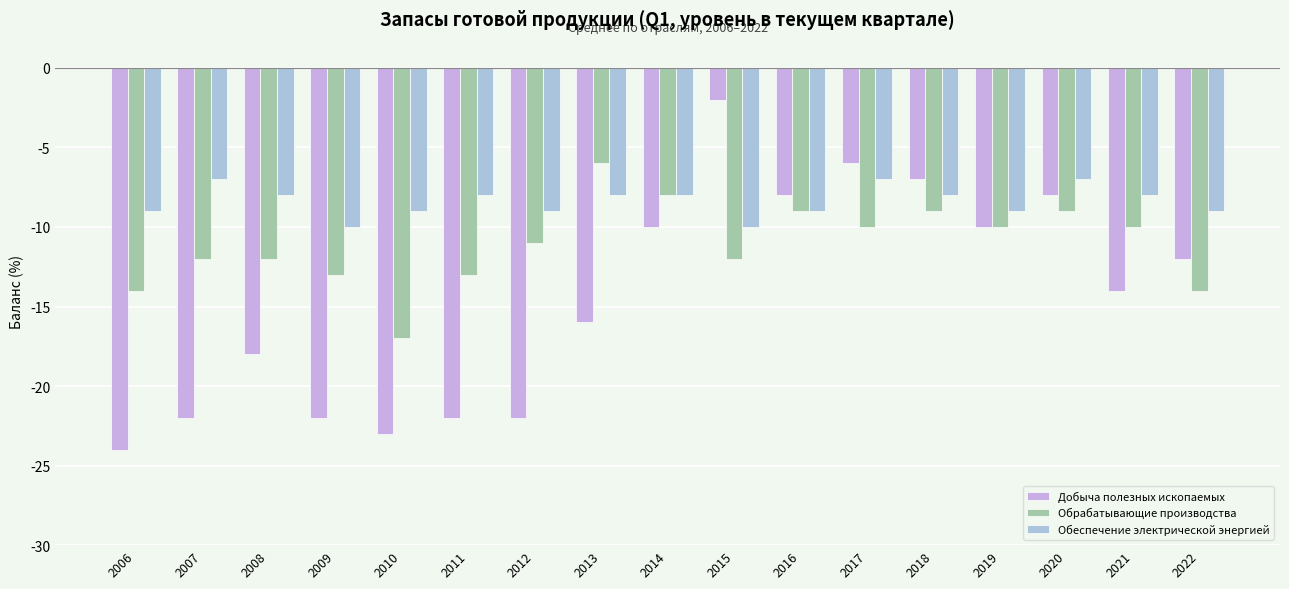

At which label does Добыча полезных ископаемых first exceed -14?

2014